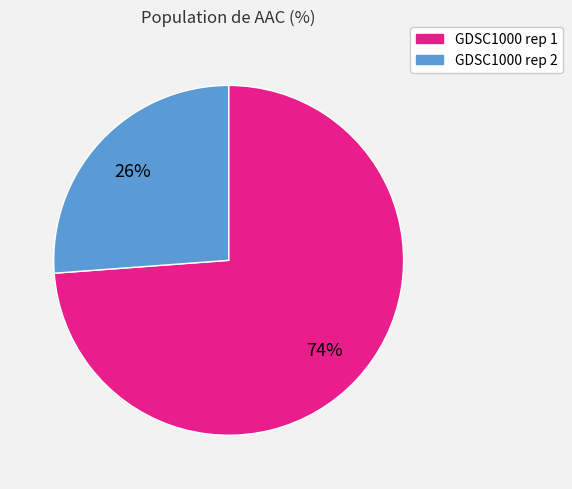

Rank the categories by value from highest to lowest.

GDSC1000 rep 1, GDSC1000 rep 2